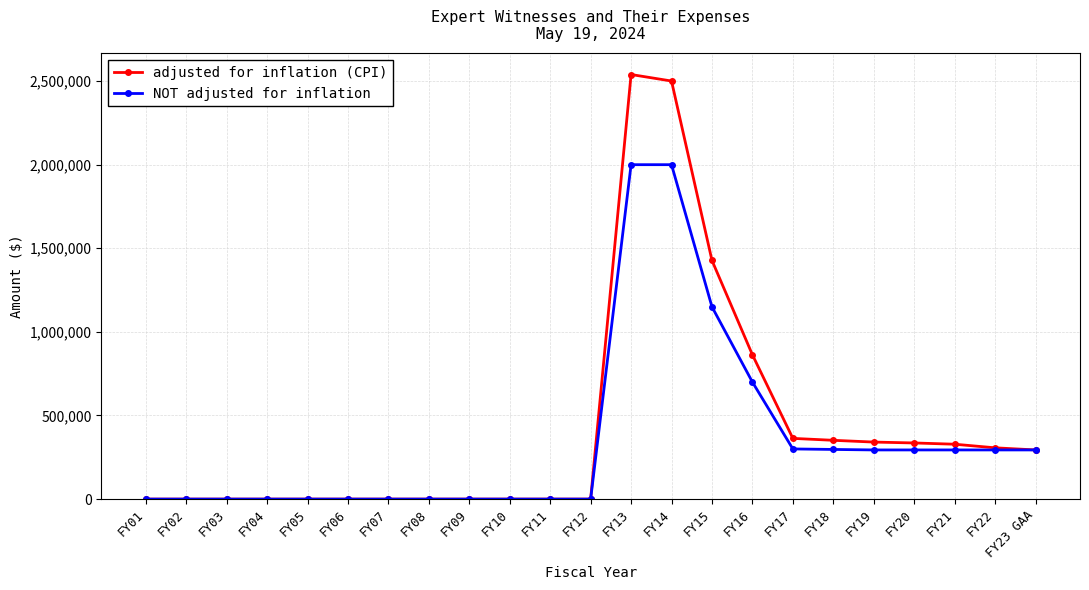

Where is adjusted for inflation (CPI) nearest to the value 1269616?

FY15